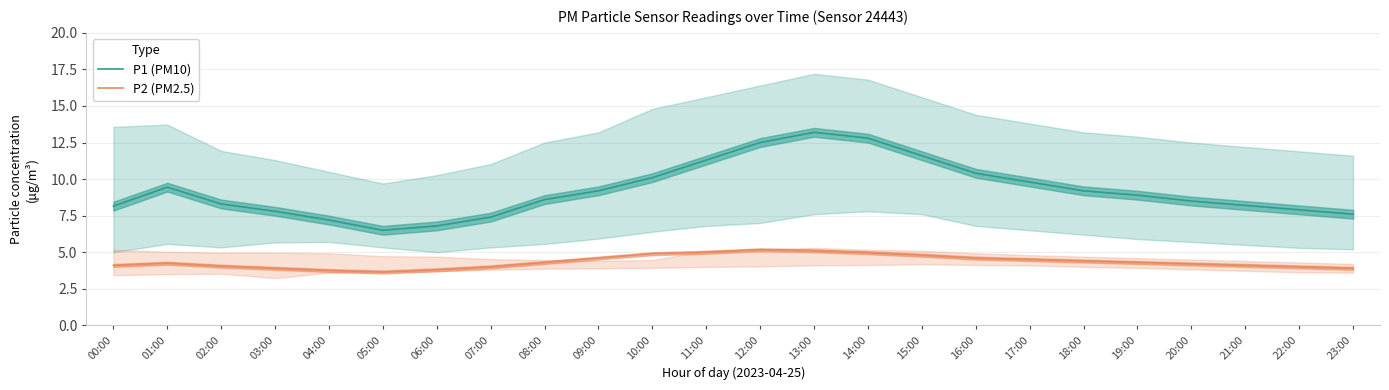

Reading left to right, list all the values displayed in this chart.

P1 (PM10): 8.2	9.4	8.3	7.8	7.2	6.5	6.8	7.4	8.6	9.2	10.1	11.3	12.5	13.2	12.8	11.6	10.4	9.8	9.2	8.9	8.5	8.2	7.9	7.6
P2 (PM2.5): 4.1	4.2	4.0	3.9	3.8	3.6	3.8	4.0	4.3	4.6	4.9	5.0	5.2	5.1	5.0	4.8	4.6	4.5	4.4	4.3	4.2	4.1	4.0	3.9